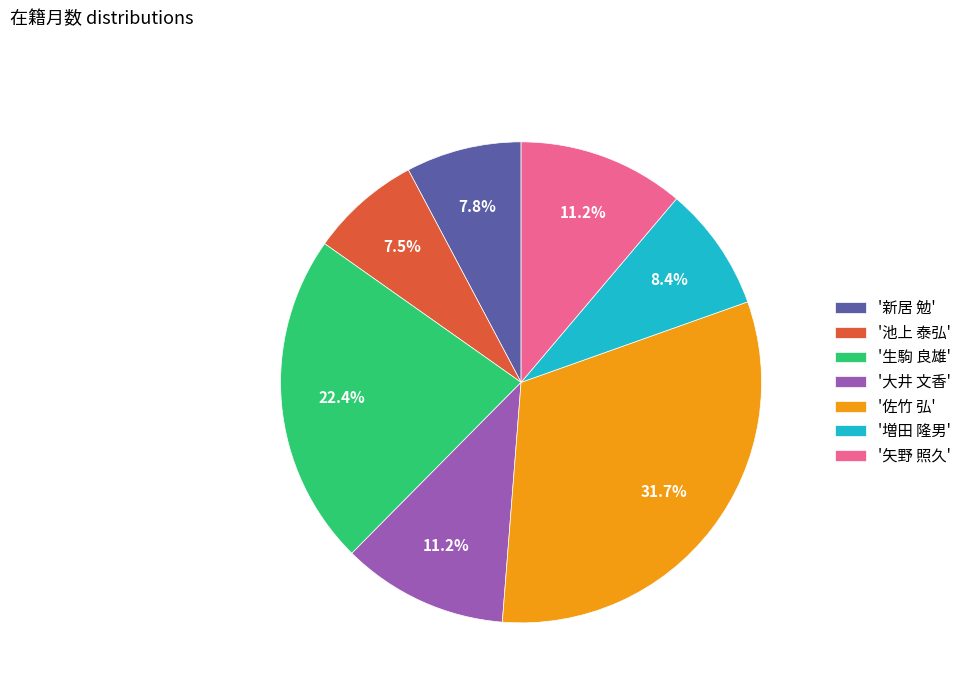

How many segments does this pie chart have?

7